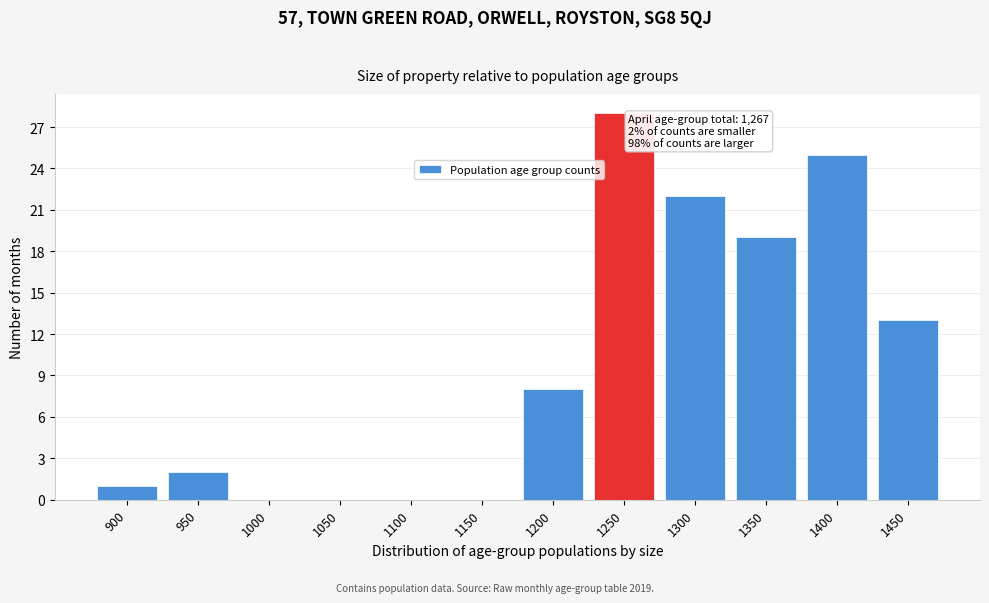

Reading right to left, what are all the values shown in this chart?

1450=13	1400=25	1350=19	1300=22	1250=28	1200=8	1150=0	1100=0	1050=0	1000=0	950=2	900=1